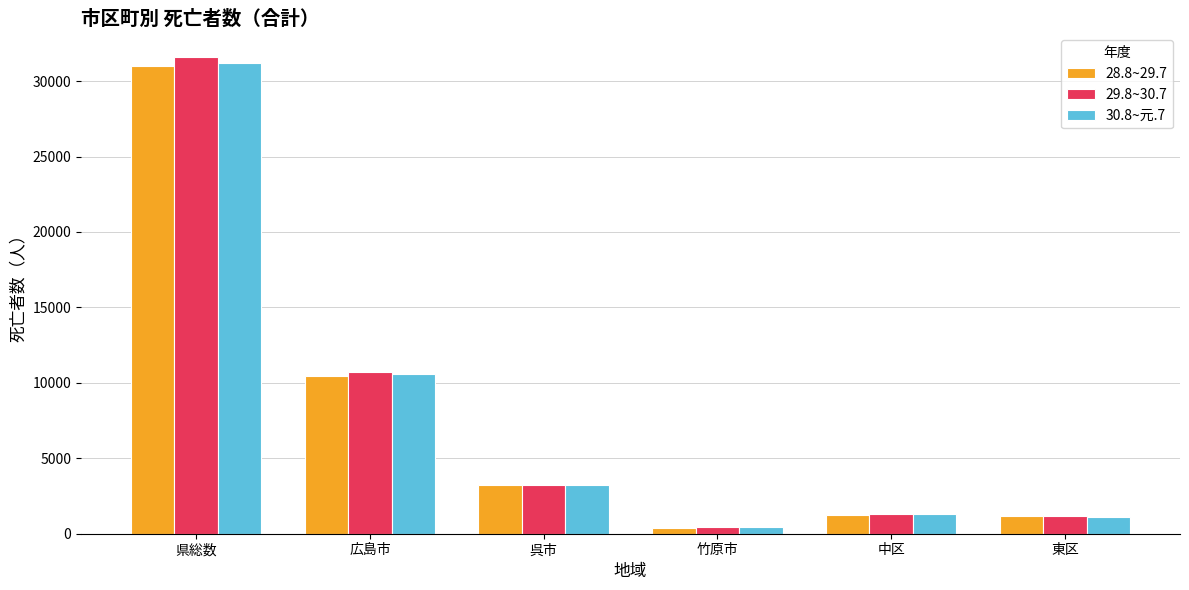

How many bars are there in total?

18